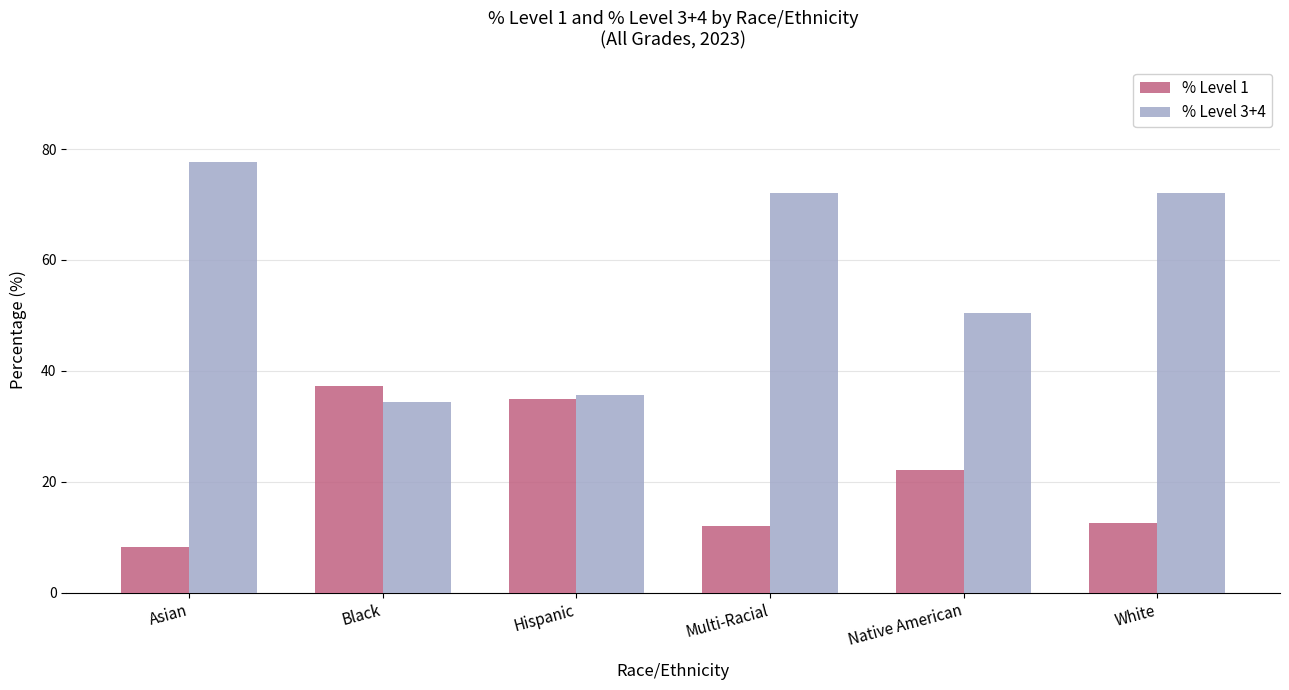

Is it true that % Level 1 equals 12.5 at White?

True